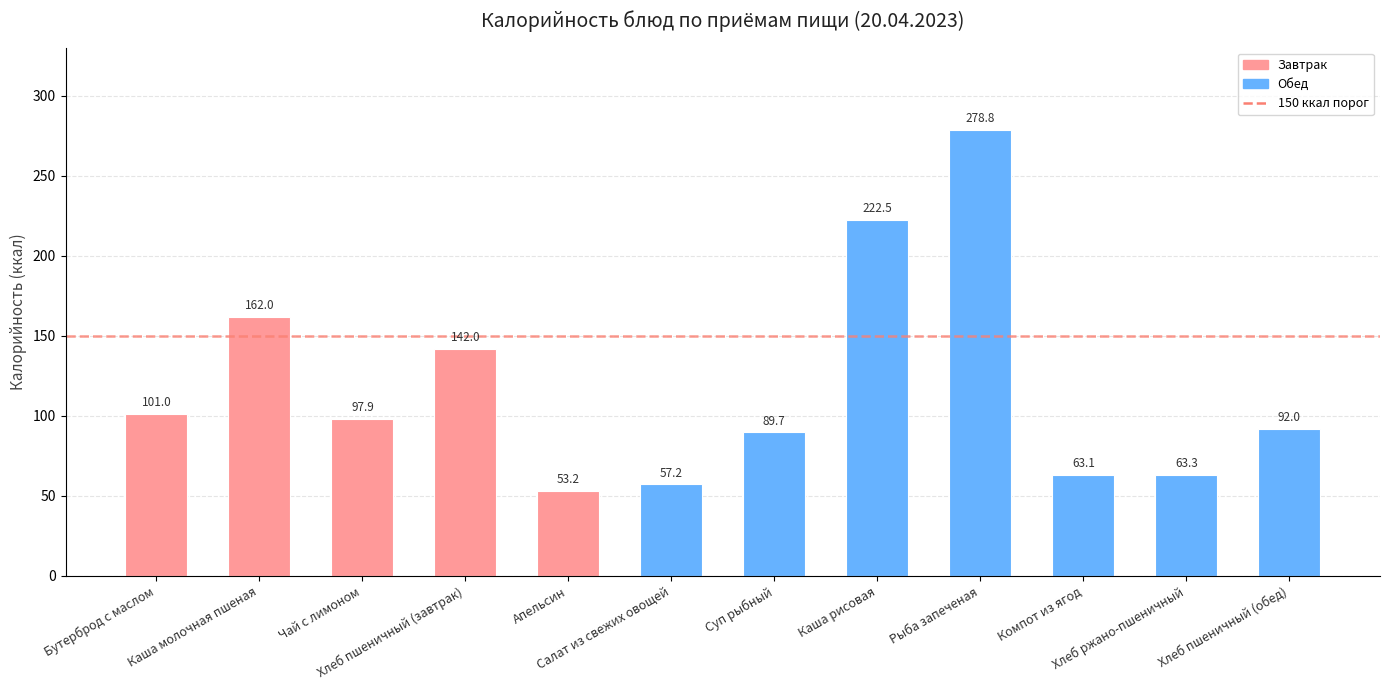

True or false: the data shows 89.7 at Суп рыбный.

True